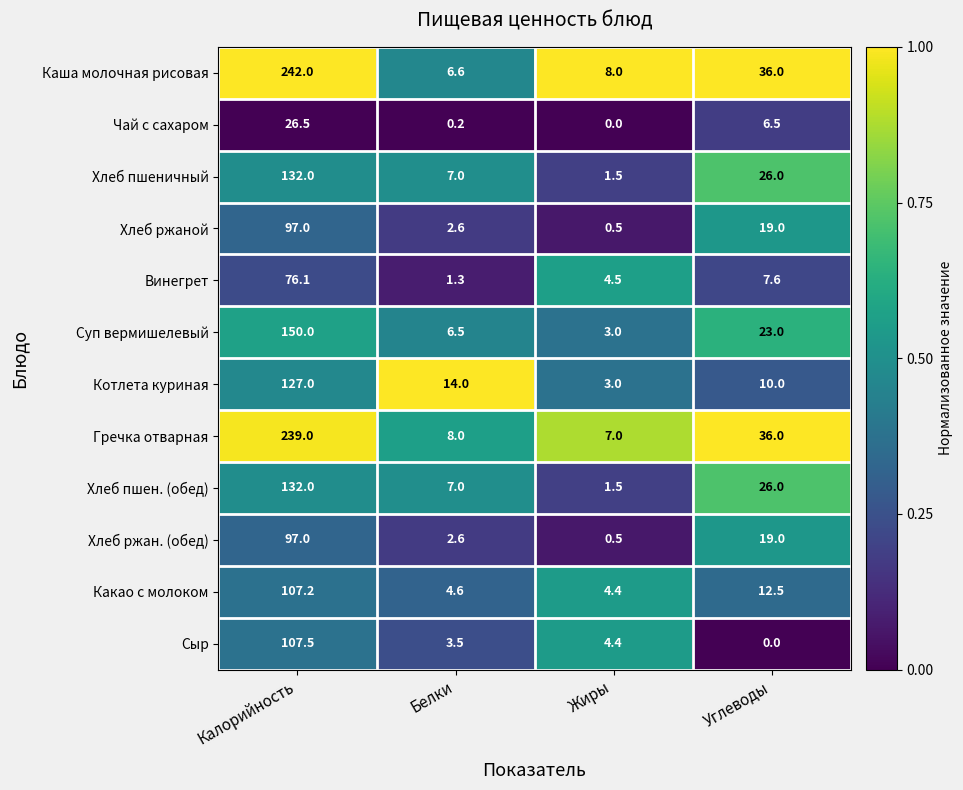

What is the difference between the maximum and minimum values in the Какао с молоком series?

102.8